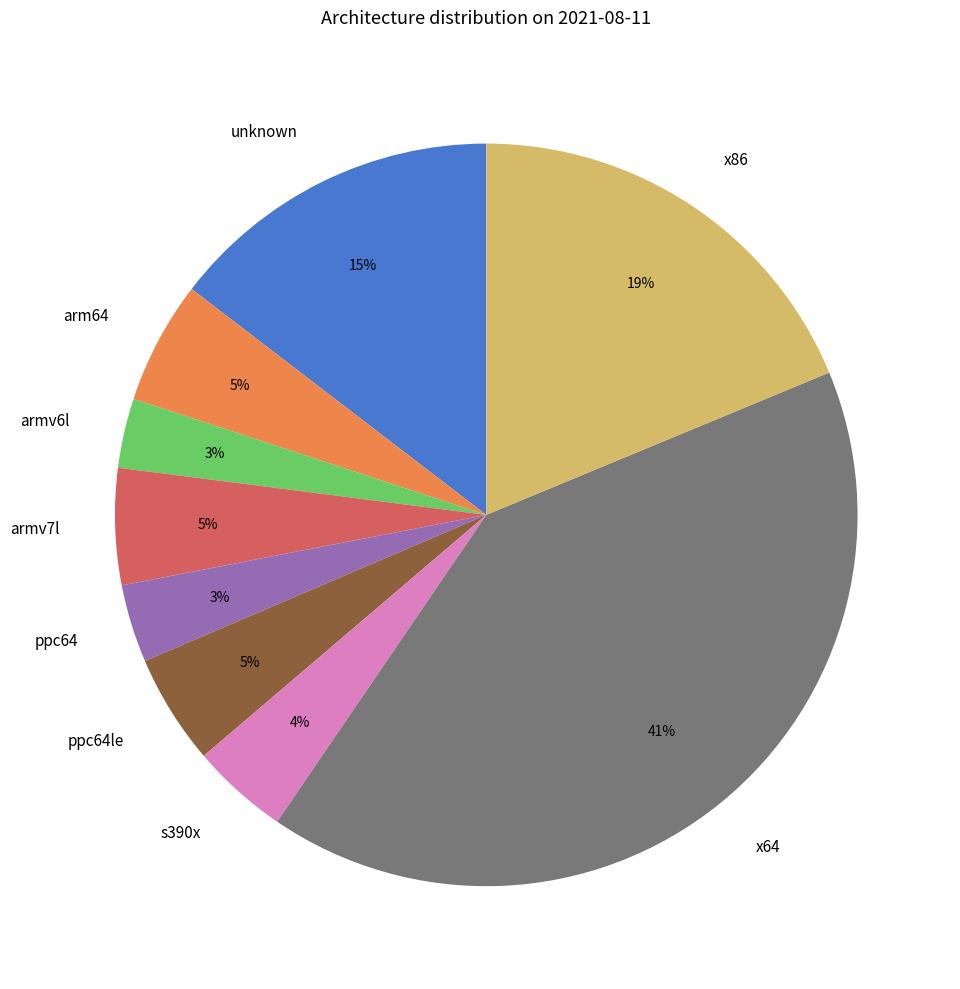

Combined, do armv6l and s390x account for over 50%?

No